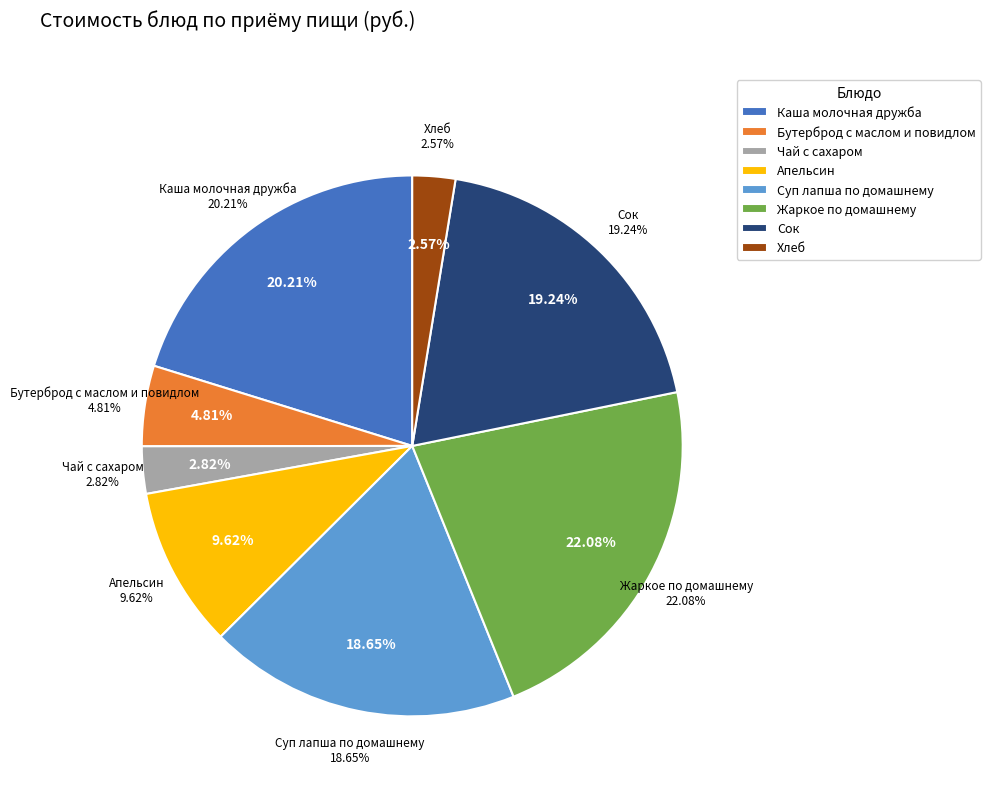

To the nearest percent, what is the difference between the Суп лапша по домашнему and Хлеб slice percentages?

16%